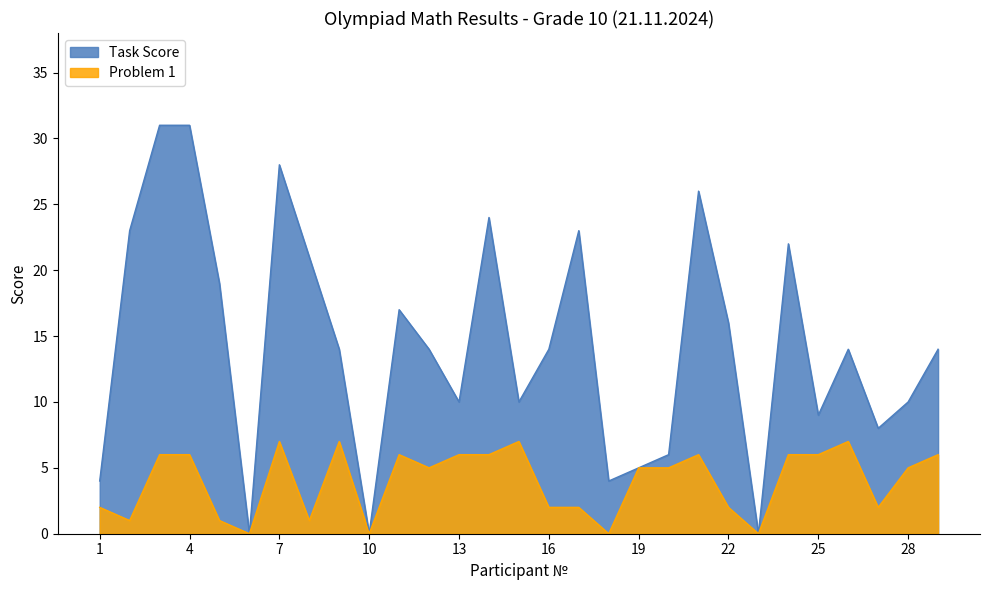

True or false: Task Score has a value of 12 at 8.

False